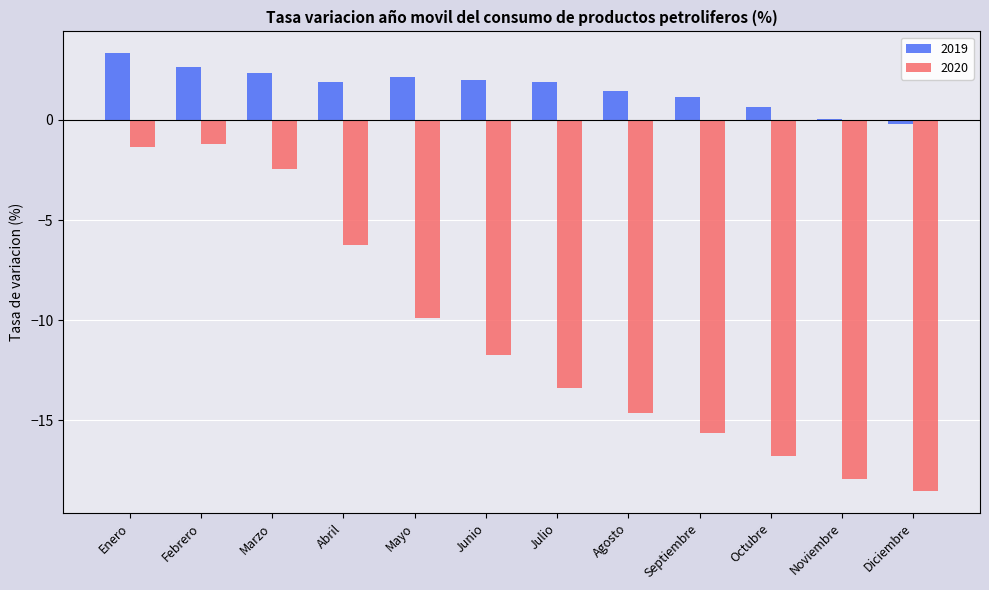

Which series has the largest total across all categories?

2019